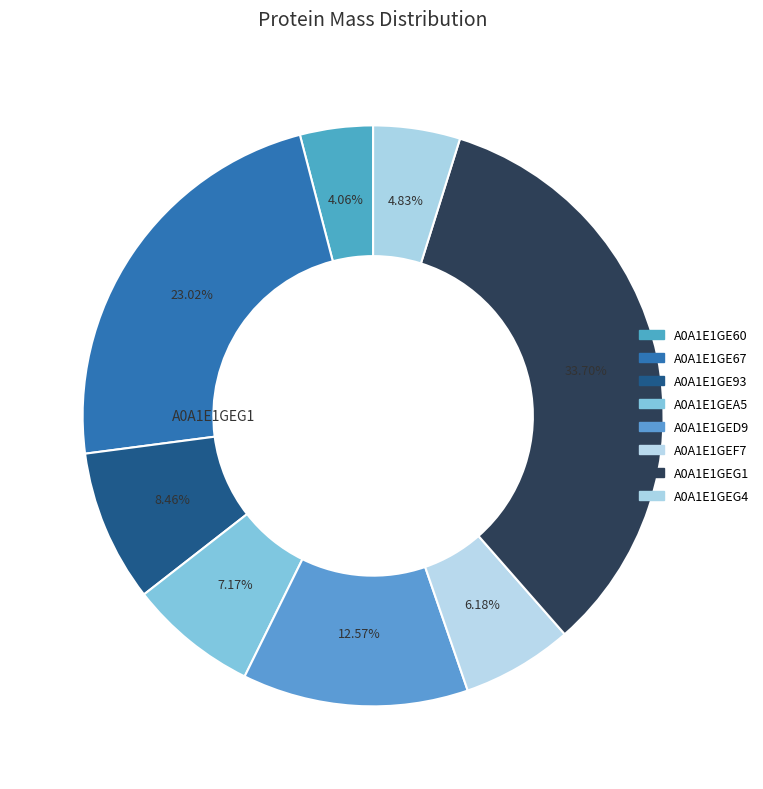

To the nearest percent, what is the average slice percentage?

12%